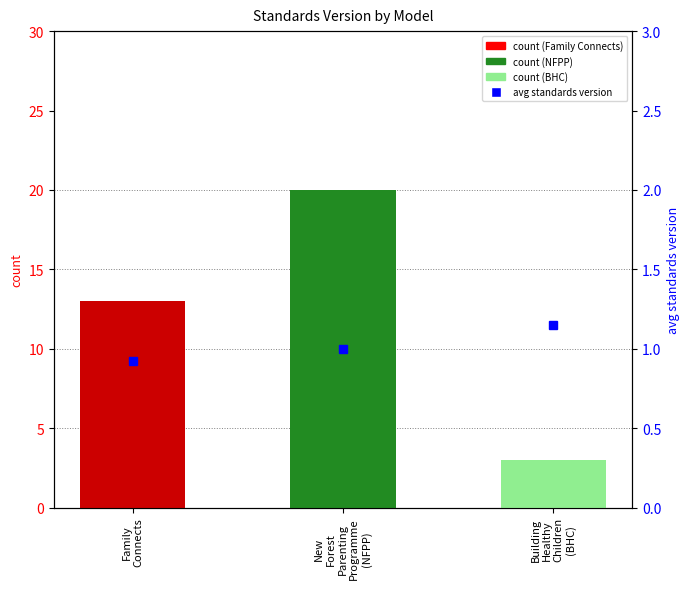

What is the average value?

12